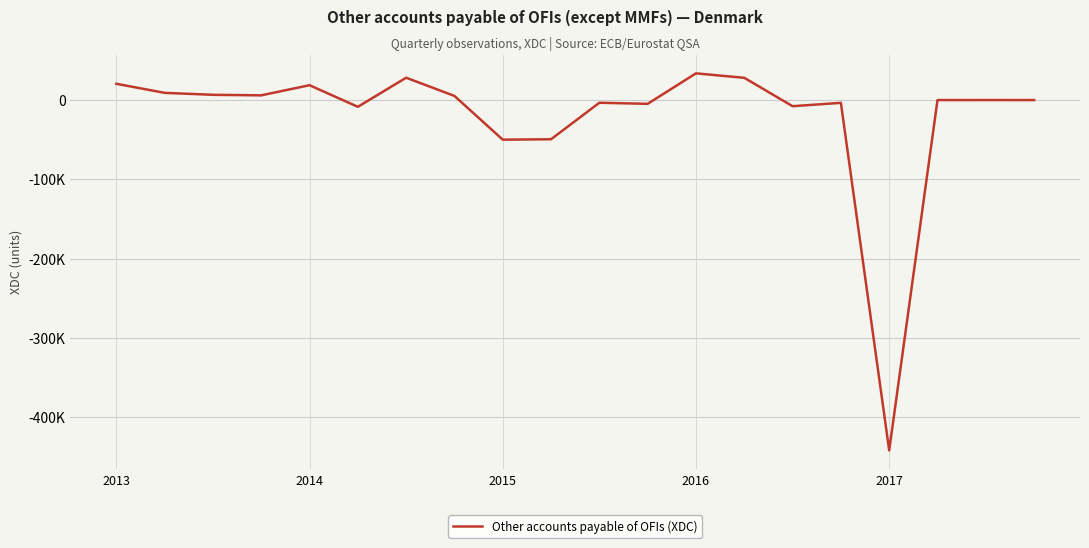

Does the chart have visible grid lines?

Yes